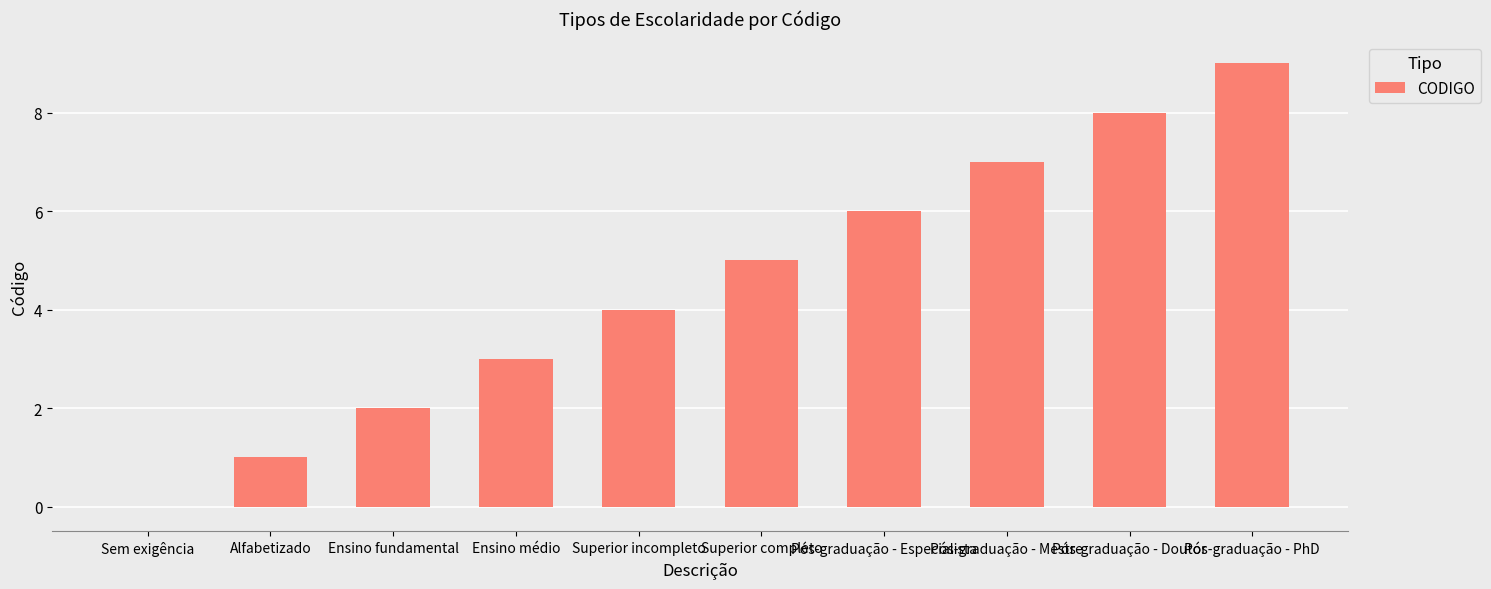

Read the value at Ensino médio.

3